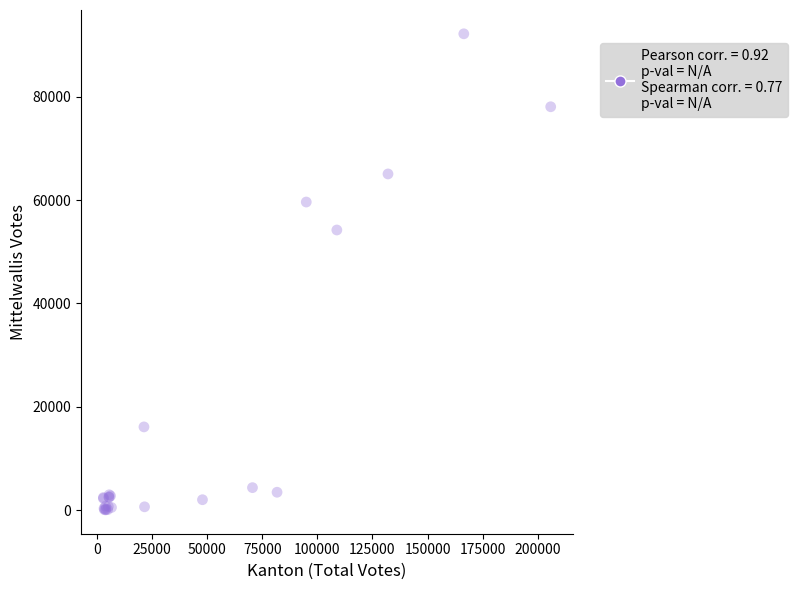

What Y value in the scatter plot is closest to 46112?

54204